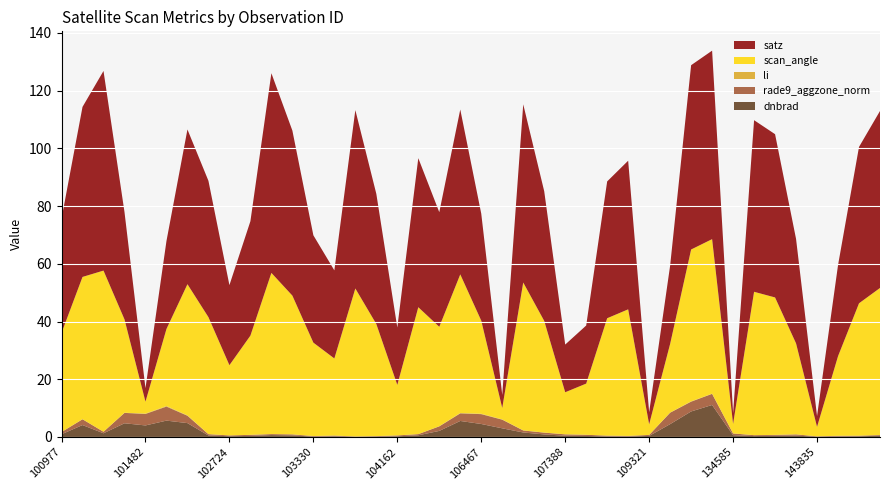

Reading right to left, what are all the values shown in this chart?

satz: 144431=61.3	144221=54.2	144028=31.5	143835=3.7	143639=36.2	143444=56.6	143235=59.5	134585=3.7	119312=65.3	119300=63.9	112234=27.1	109321=4.2	108091=51.5	107731=47.4	107562=20.1	107388=16.5	107217=44.9	107043=61.7	106642=4.5	106467=37.1	106285=57.1	105916=39.7	104522=51.6	104162=19.9	103928=45.1	103811=61.8	103566=30.5	103330=37.2	103211=57.2	103092=69.2	102964=39.6	102724=27.7	102352=47.2	101728=53.6	101605=30.5	101482=4.7	101357=37.2	101111=69.2	101102=58.9	100977=39.6
scan_angle: 144431=51.0	144221=45.9	144028=27.6	143835=3.3	143639=31.5	143444=47.6	143235=49.7	134585=3.3	119312=53.5	119300=52.6	112234=23.8	109321=3.7	108091=43.9	107731=40.7	107562=17.7	107388=14.6	107217=38.7	107043=51.2	106642=4.0	106467=32.3	106285=48.0	105916=34.4	104522=44.0	104162=17.5	103928=38.8	103811=51.3	103566=26.7	103330=32.4	103211=48.1	103092=55.9	102964=34.4	102724=24.3	102352=40.5	101728=45.5	101605=26.7	101482=4.1	101357=32.4	101111=55.8	101102=49.3	100977=34.3
li: 144431=0.0	144221=0.0	144028=0.0	143835=0.0	143639=0.0	143444=0.0	143235=0.0	134585=0.0	119312=0.1	119300=0.1	112234=0.0	109321=0.0	108091=0.0	107731=0.0	107562=0.0	107388=0.0	107217=0.0	107043=0.0	106642=0.1	106467=0.1	106285=0.1	105916=0.0	104522=0.0	104162=0.0	103928=0.0	103811=0.0	103566=0.0	103330=0.0	103211=0.0	103092=0.0	102964=0.0	102724=0.0	102352=0.0	101728=0.1	101605=0.2	101482=0.1	101357=0.1	101111=0.0	101102=0.0	100977=0.0
rade9_aggzone_norm: 144431=0.2	144221=0.2	144028=0.2	143835=0.1	143639=0.4	143444=0.3	143235=0.3	134585=0.6	119312=3.9	119300=3.4	112234=4.0	109321=0.4	108091=0.2	107731=0.3	107562=0.4	107388=0.5	107217=0.6	107043=0.7	106642=3.0	106467=3.4	106285=2.6	105916=1.6	104522=0.4	104162=0.3	103928=0.2	103811=0.1	103566=0.3	103330=0.2	103211=0.4	103092=0.4	102964=0.4	102724=0.3	102352=0.5	101728=2.5	101605=4.9	101482=4.0	101357=3.6	101111=0.5	101102=2.0	100977=0.8
dnbrad: 144431=0.4	144221=0.2	144028=0.2	143835=0.1	143639=0.5	143444=0.4	143235=0.3	134585=0.6	119312=11.1	119300=8.8	112234=4.4	109321=0.4	108091=0.2	107731=0.2	107562=0.3	107388=0.4	107217=0.9	107043=1.6	106642=3.0	106467=4.5	106285=5.5	105916=2.1	104522=0.6	104162=0.2	103928=0.1	103811=0.1	103566=0.2	103330=0.1	103211=0.5	103092=0.6	102964=0.4	102724=0.3	102352=0.5	101728=4.8	101605=5.7	101482=4.0	101357=4.7	101111=1.3	101102=4.1	100977=0.9